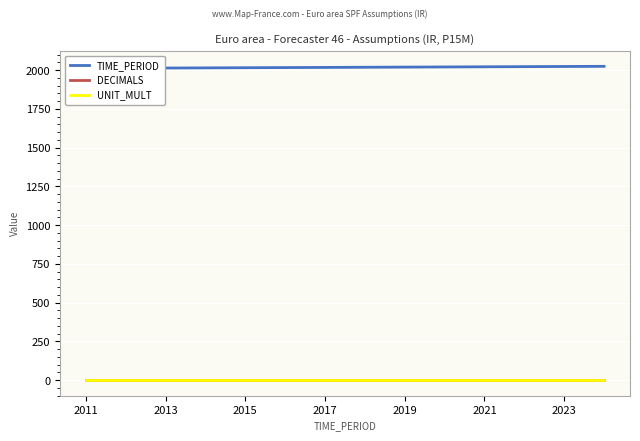

Which label corresponds to the smallest value in the chart?

2011